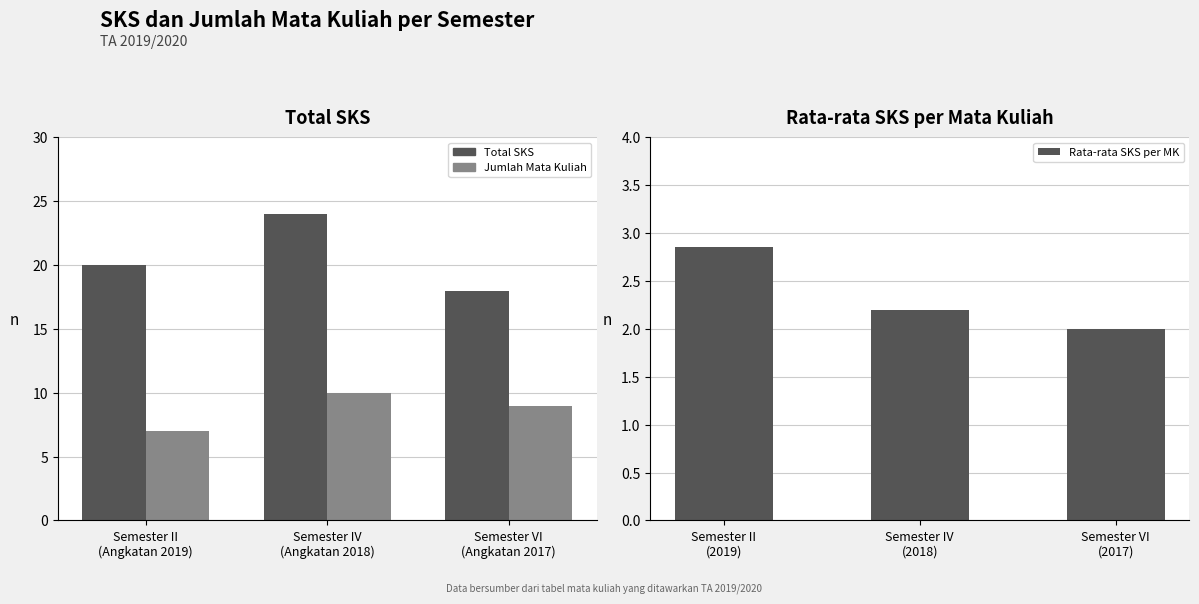

Count the number of data series in this chart.

3